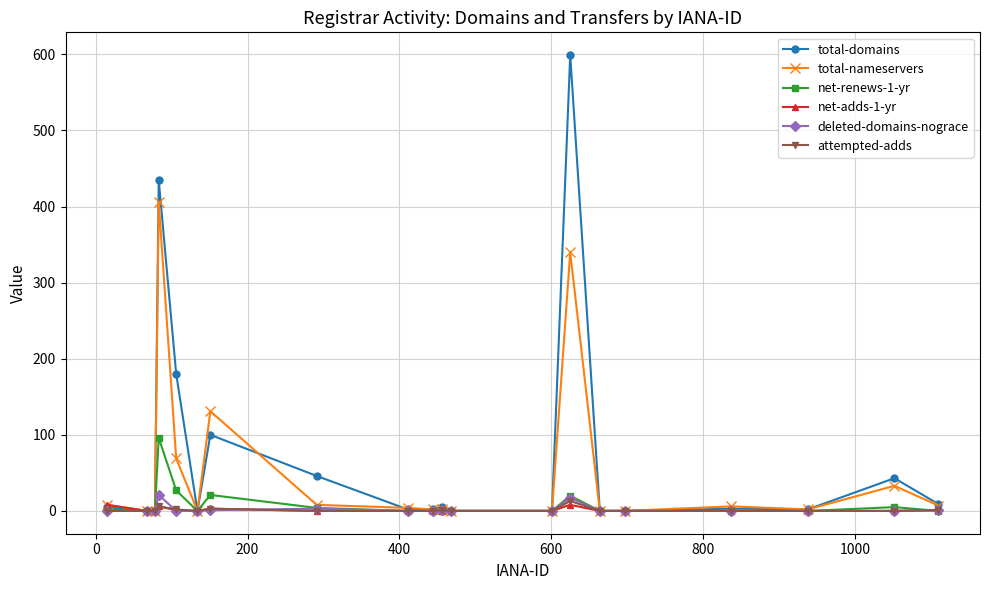

What are all the series names shown in the legend?

total-domains, total-nameservers, net-renews-1-yr, net-adds-1-yr, deleted-domains-nograce, attempted-adds